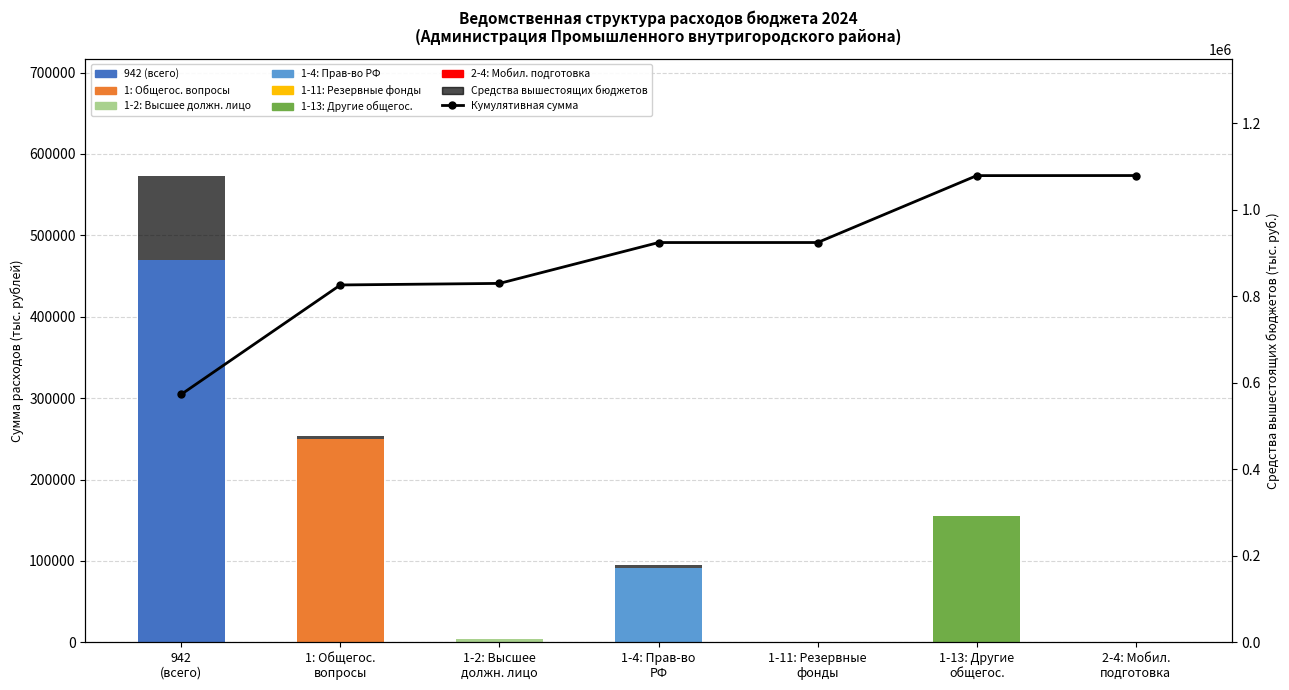

Which category has the lowest value in the Средства вышестоящих бюджетов series?

1-2: Высшее
должн. лицо